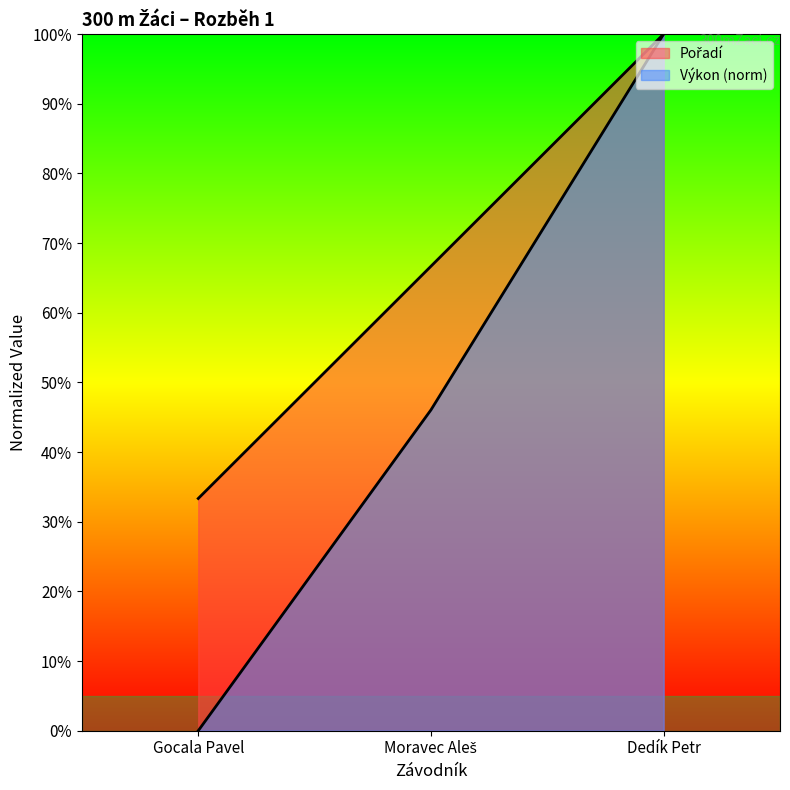

What is the difference between the second highest and minimum values in the Výkon series?

46.0